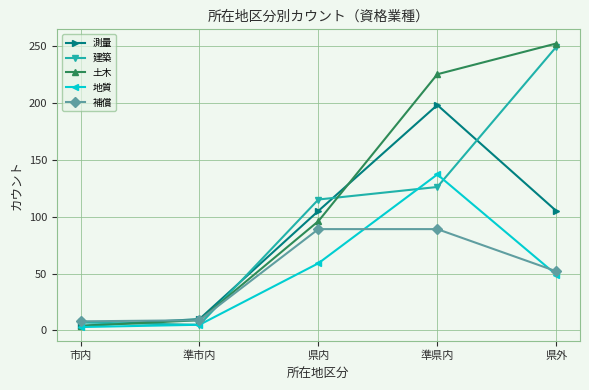

What are all the series names shown in the legend?

測量, 建築, 土木, 地質, 補償